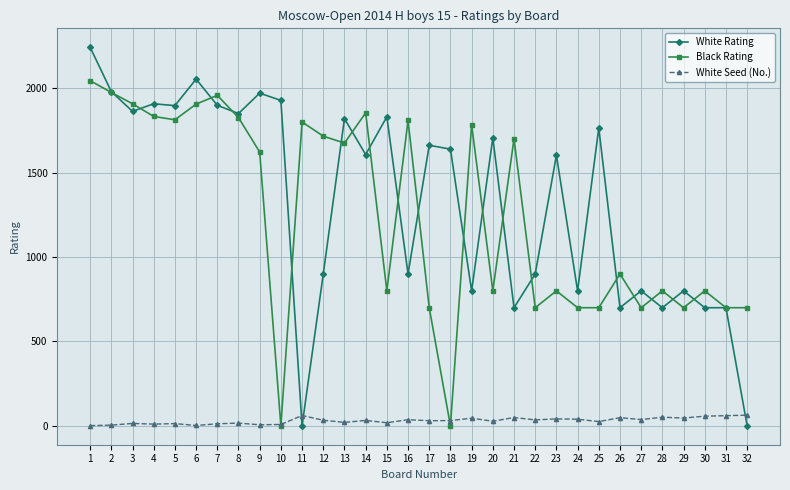

What is the average value of the White Rating series?

1333